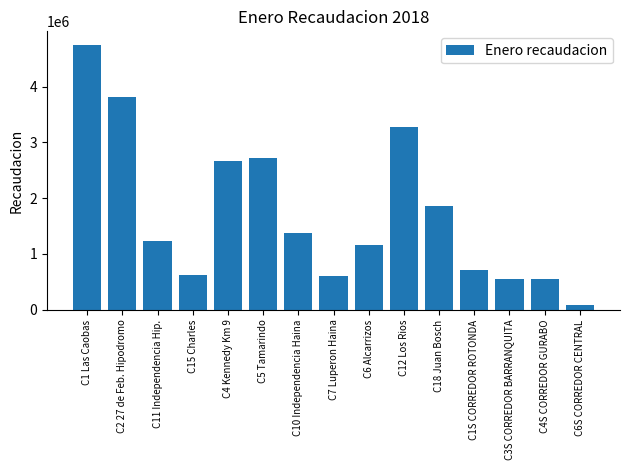

Read the value at C7 Luperon Haina.

598680